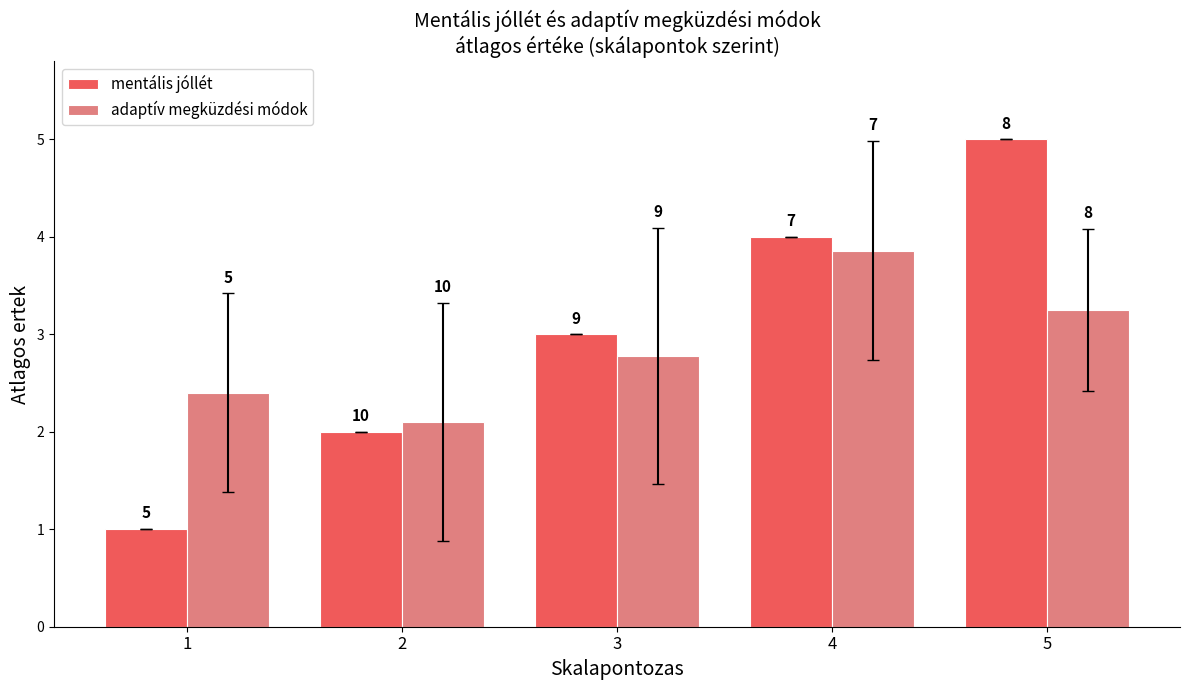

List the series in order of their peak value, highest first.

mentális jóllét, adaptív megküzdési módok